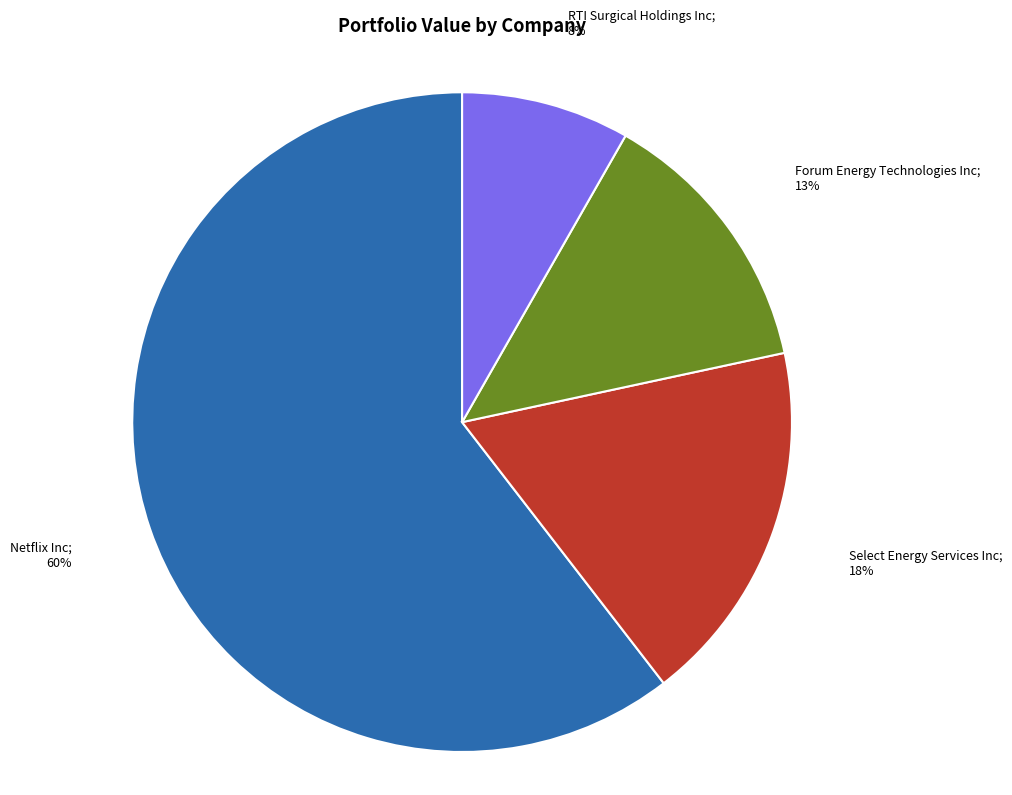

Is there a majority slice in this chart?

Yes